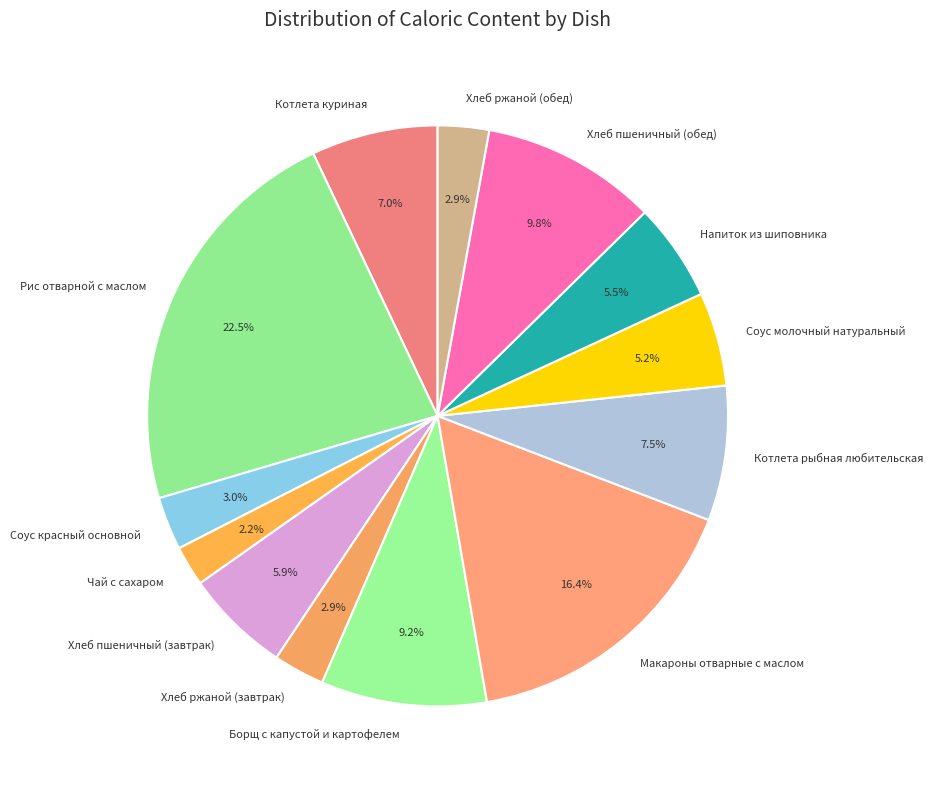

Is there a majority slice in this chart?

No